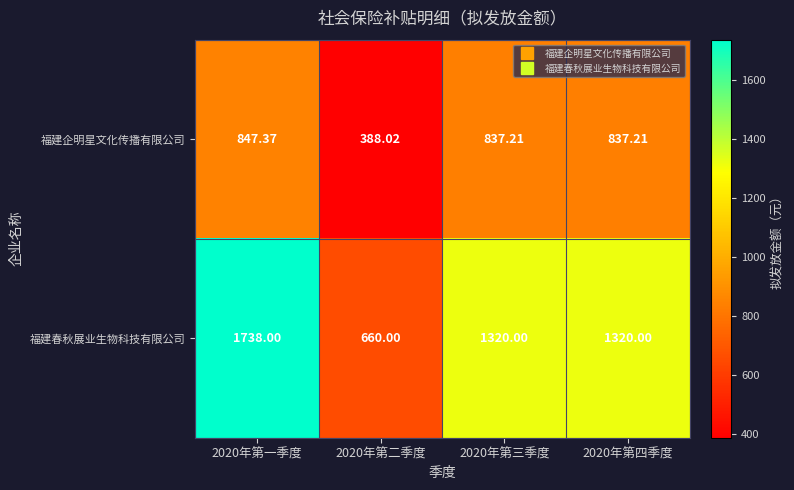

Which series has the largest range (max minus min)?

福建春秋展业生物科技有限公司